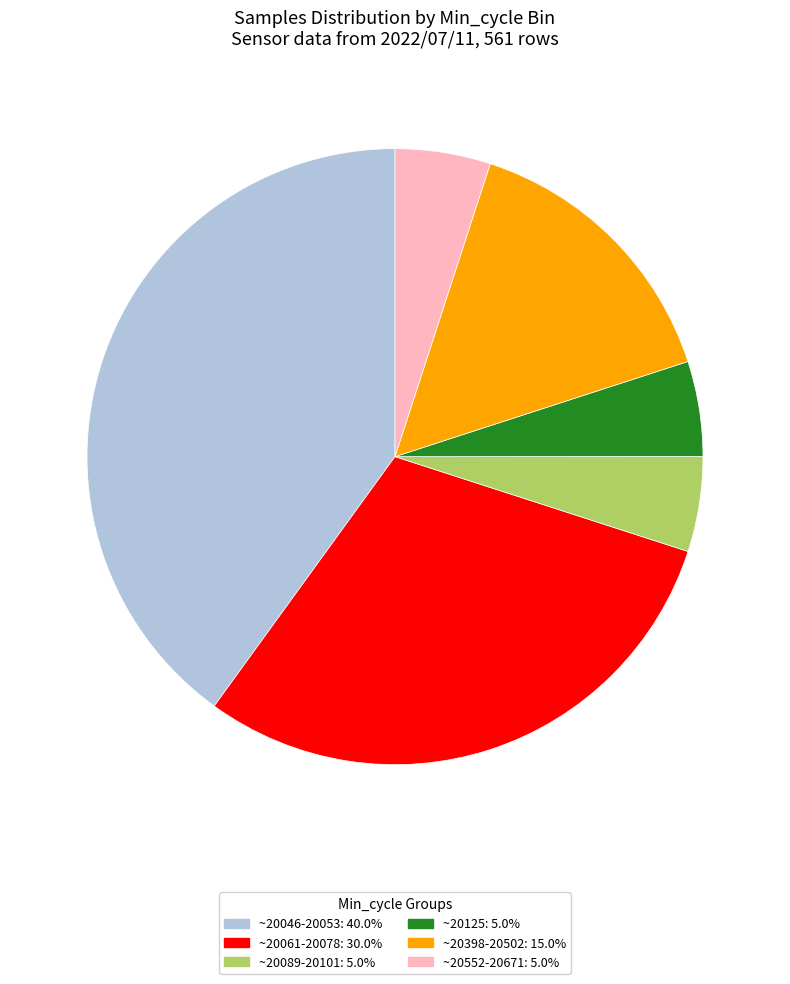

Approximately how many times larger is the value at ~20061-20078: 30.0% compared to ~20089-20101: 5.0%?

6.0